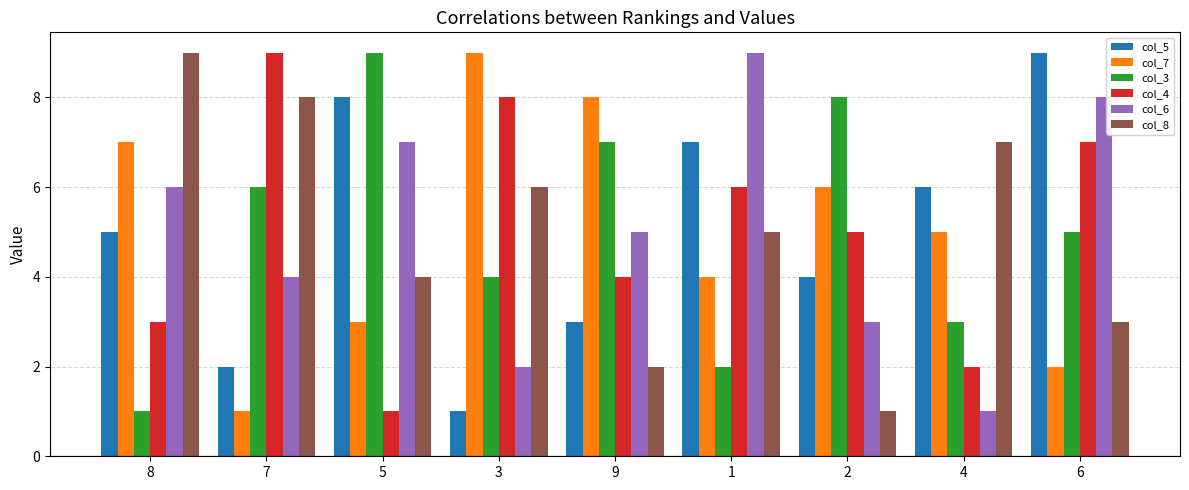

List the labels in order of col_4 value, smallest first.

5, 4, 8, 9, 2, 1, 6, 3, 7